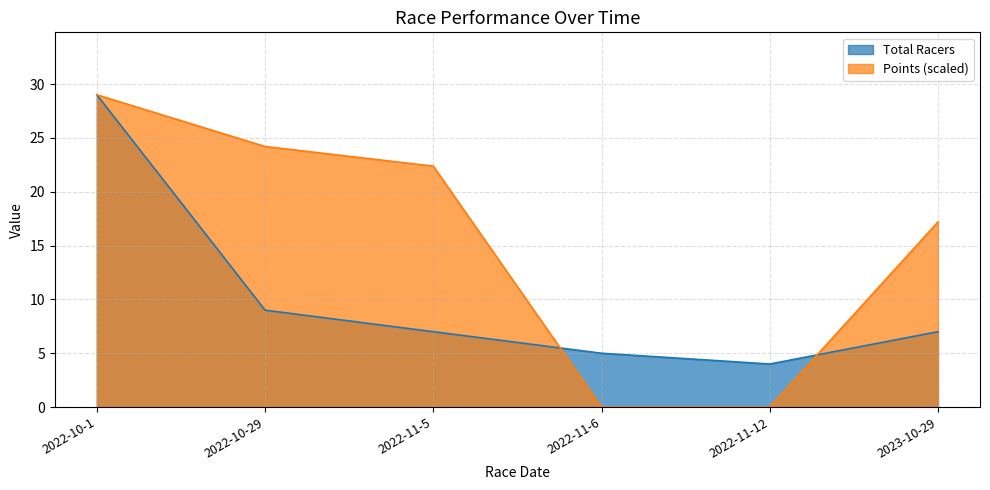

Between which two adjacent categories do Total Racers and Points first intersect?

2022-11-5 and 2022-11-6